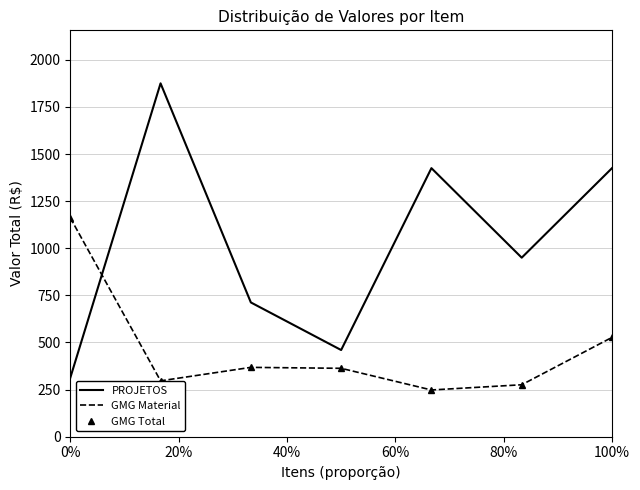

In GMG Material, how many points are higher than both neighbors (excluding endpoints)?

1